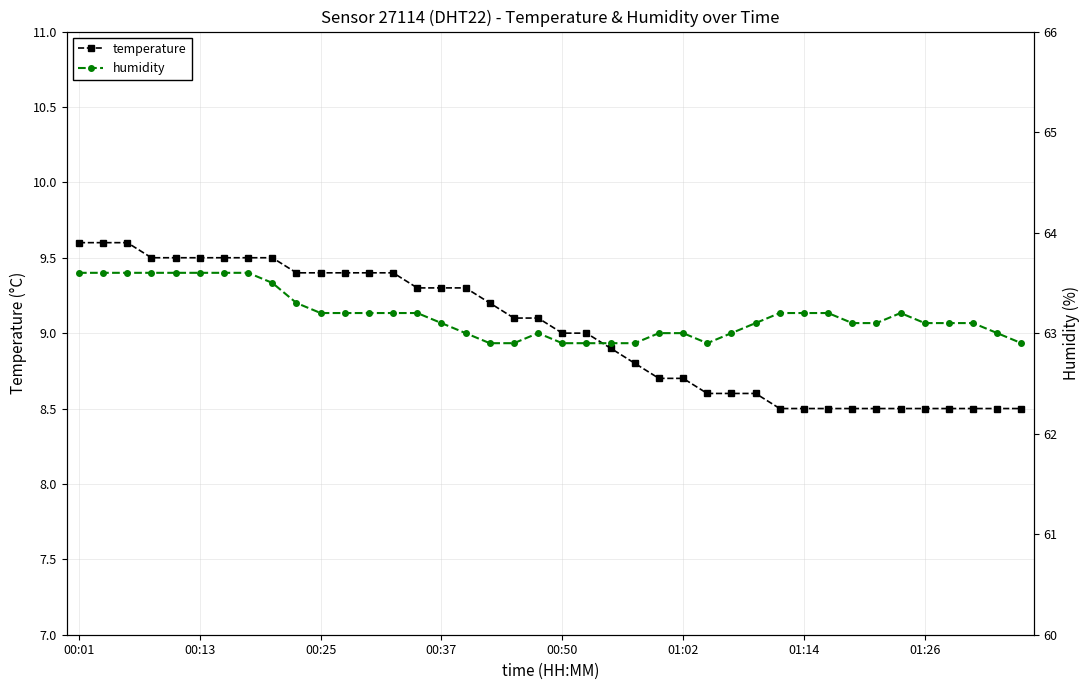

True or false: humidity and temperature intersect in this chart.

False